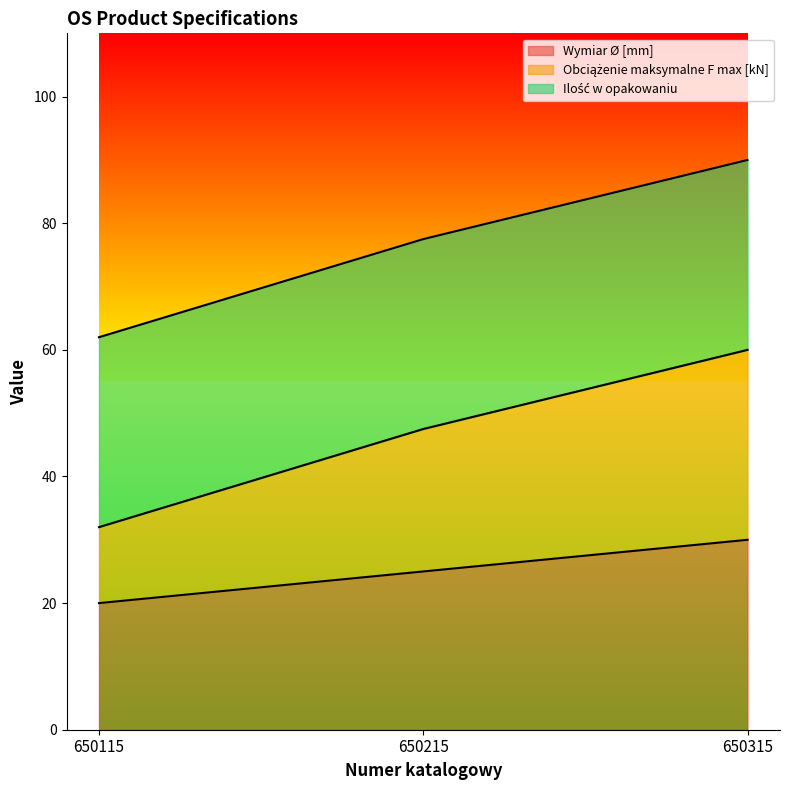

Which series changed the most between 650215 and 650315?

Obciążenie maksymalne F max [kN]